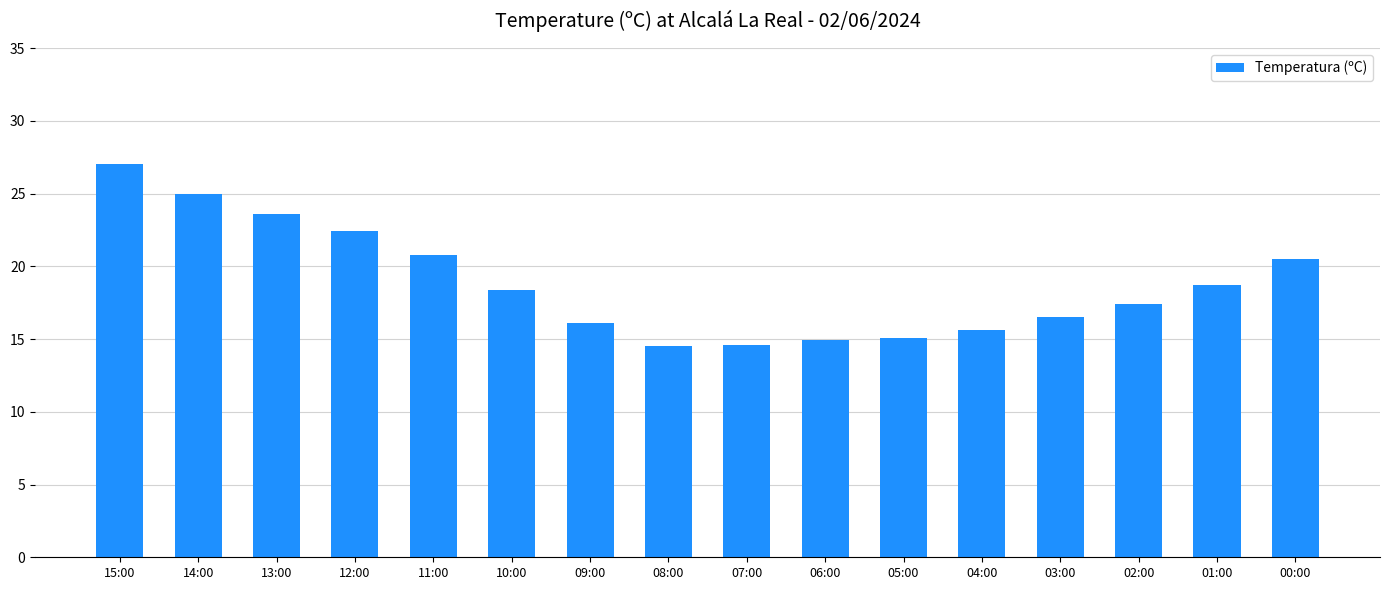

At which label does the data first exceed 18?

15:00